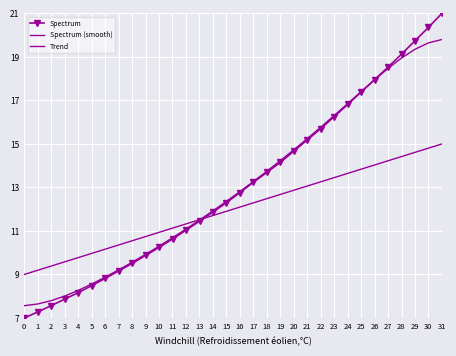

Which series has the widest spread of values?

Spectrum